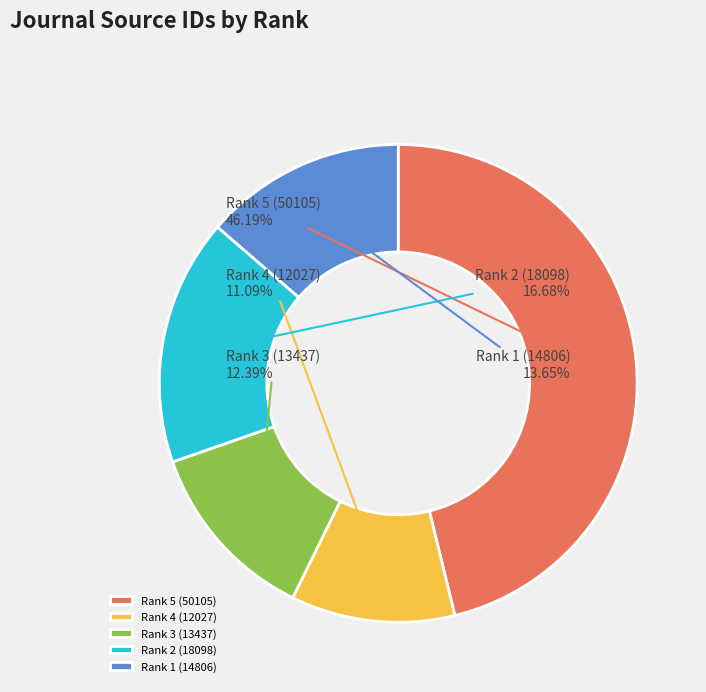

To the nearest percent, what portion does Rank 2 (18098) represent?

17%